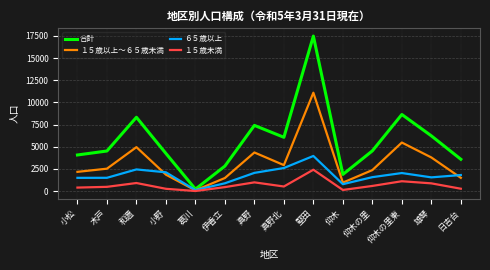

Is it true that 合計 equals 8331 at 和邇?

True